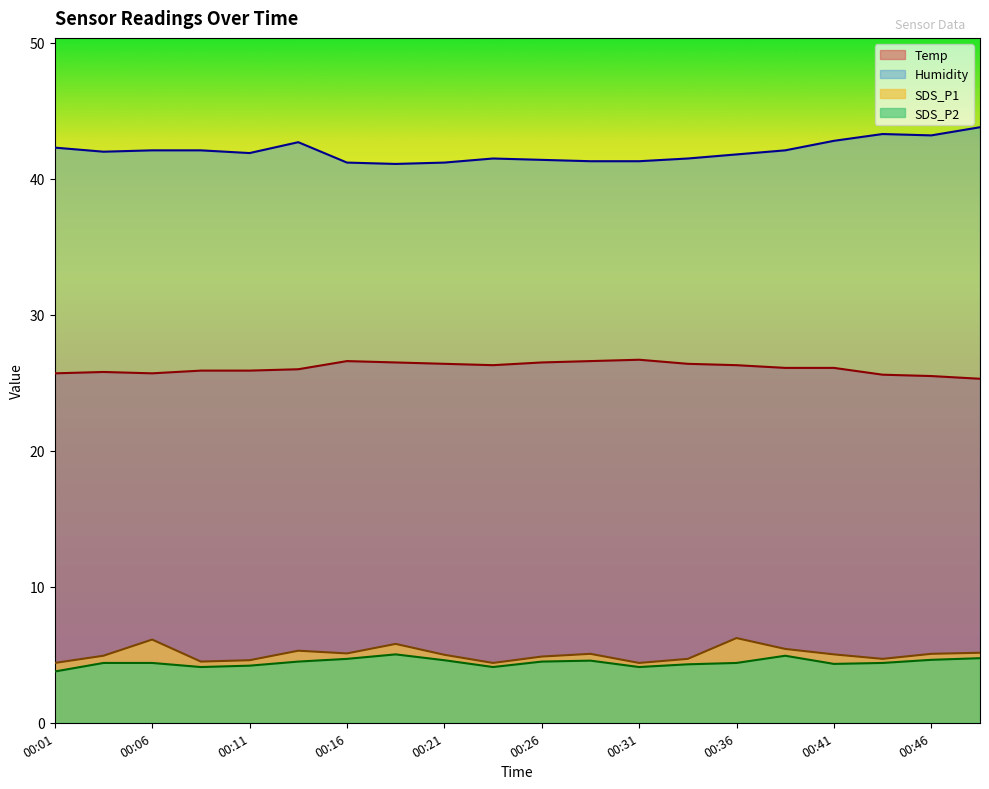

True or false: Humidity and SDS_P2 intersect in this chart.

False